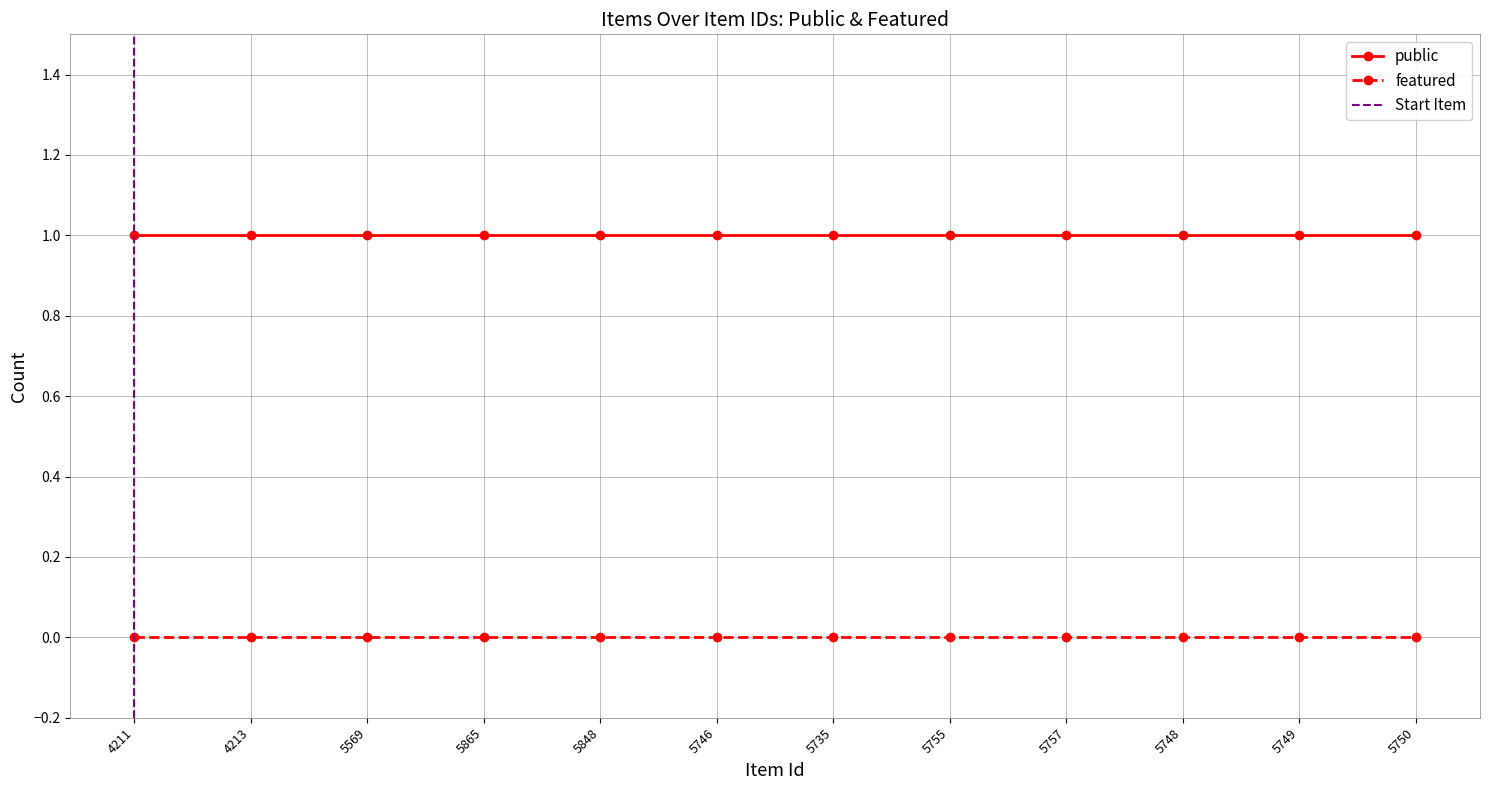

What is the average value of the public series?

1